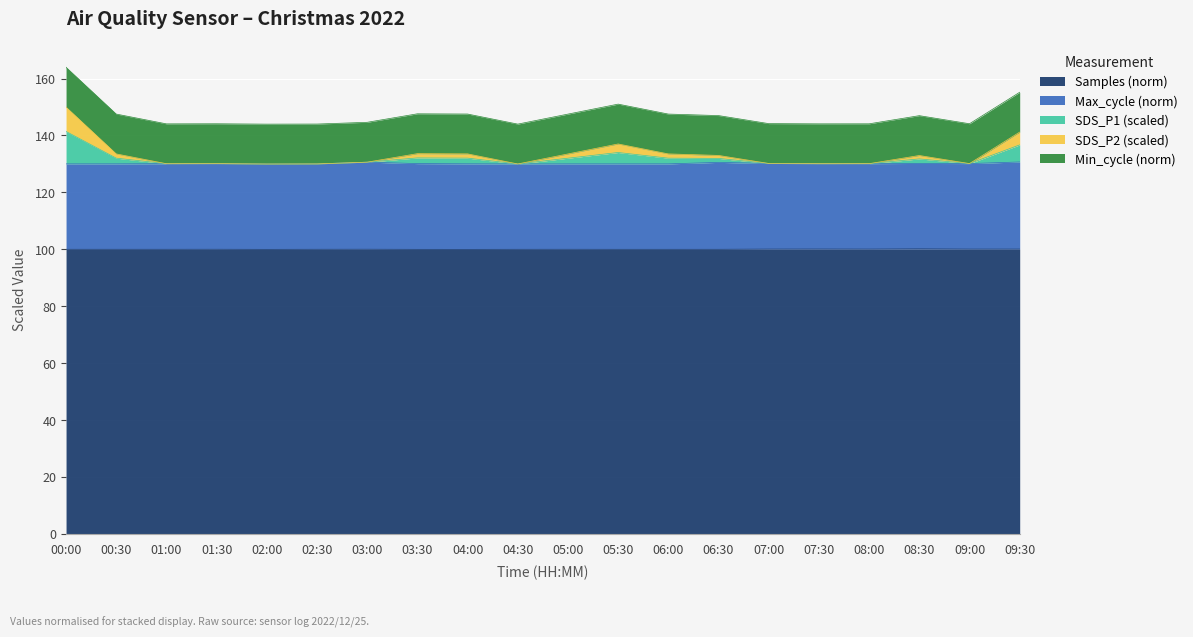

True or false: SDS_P1 and SDS_P2 cross at least once.

False